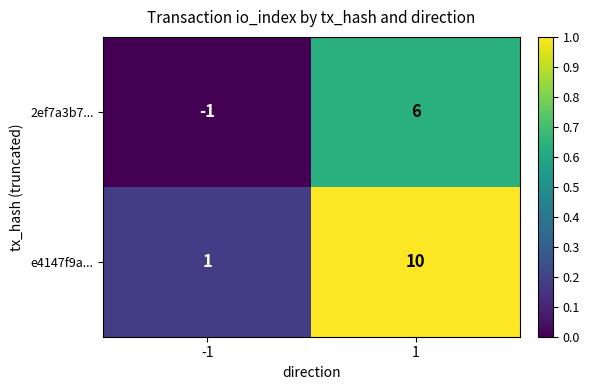

Read the 2ef7a3b7... value at 1.

6